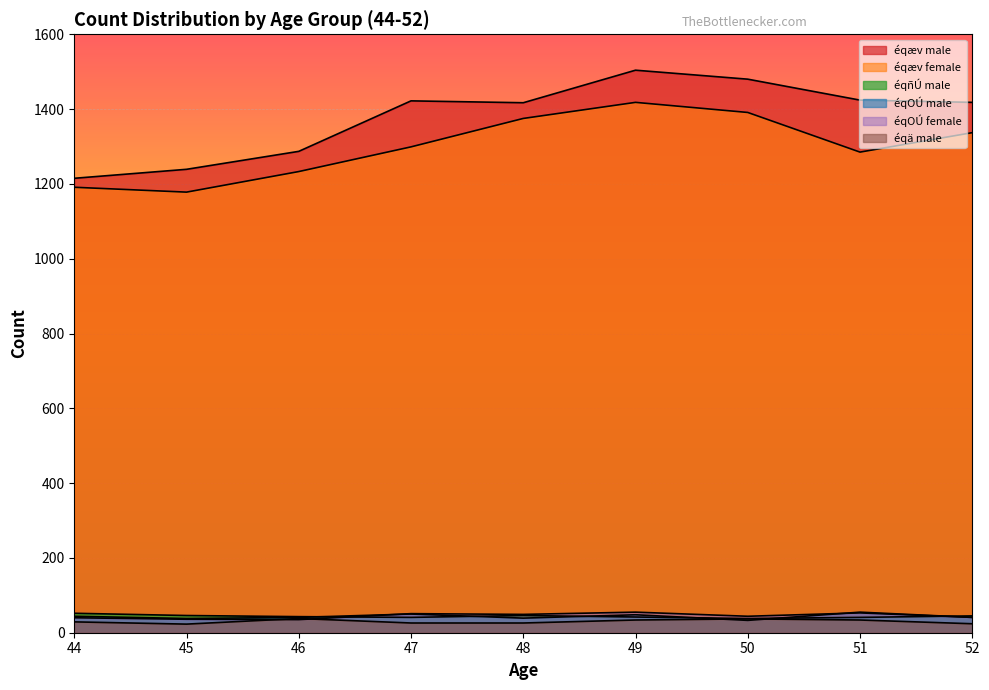

How many interior local peaks does the éqñÚ male series have?

1